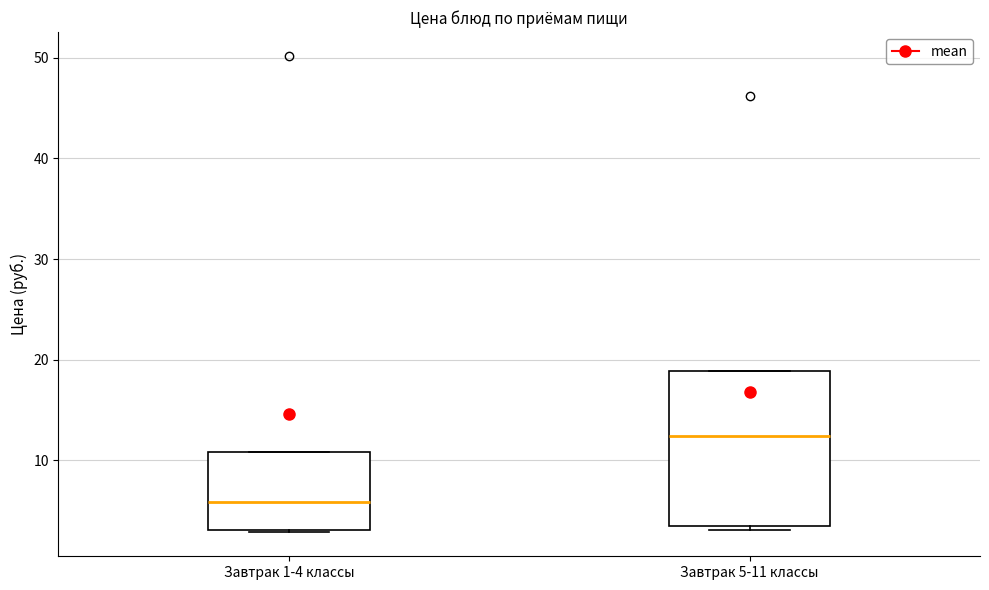

Which box has the highest median line?

Завтрак 5-11 классы